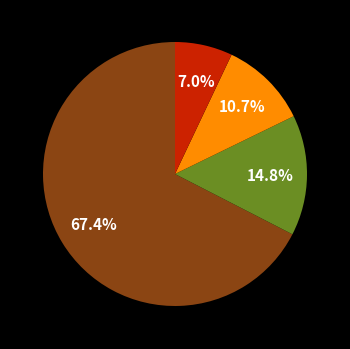

Which category accounts for the majority?

NAFRev2